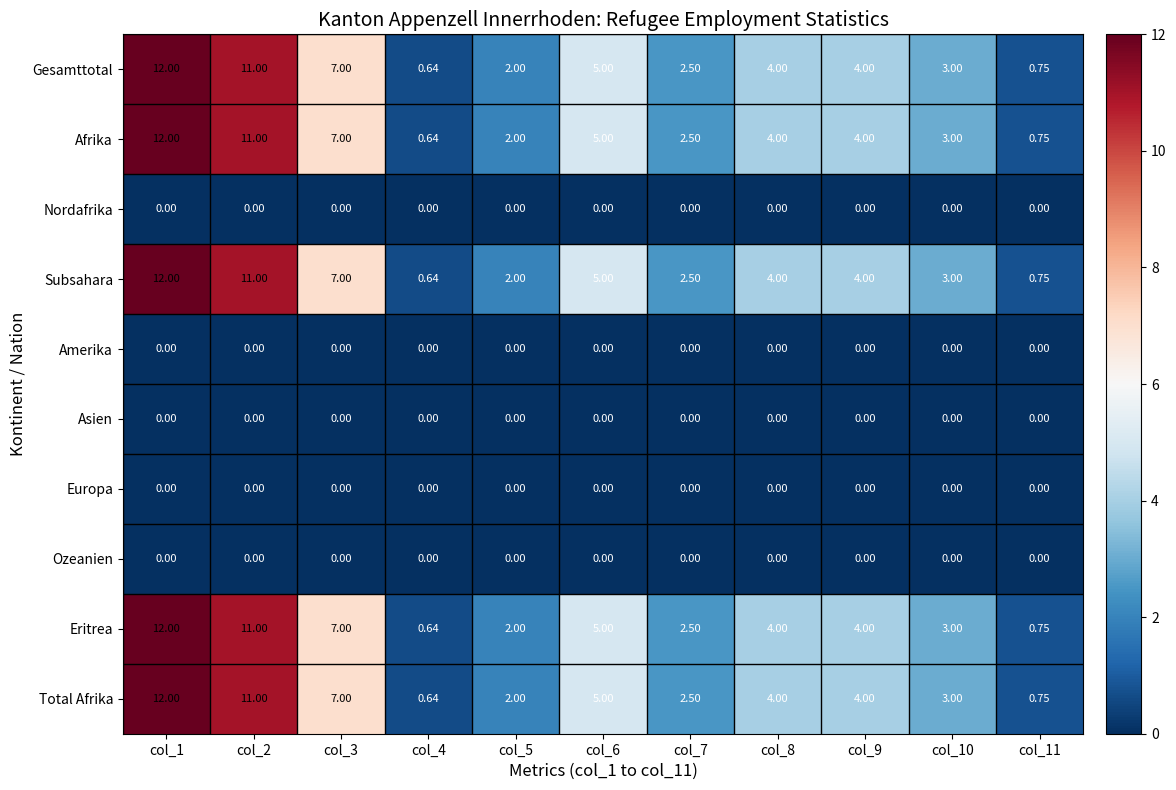

Is the value of Gesamttotal at col_10 greater than the value of Afrika at col_4?

Yes